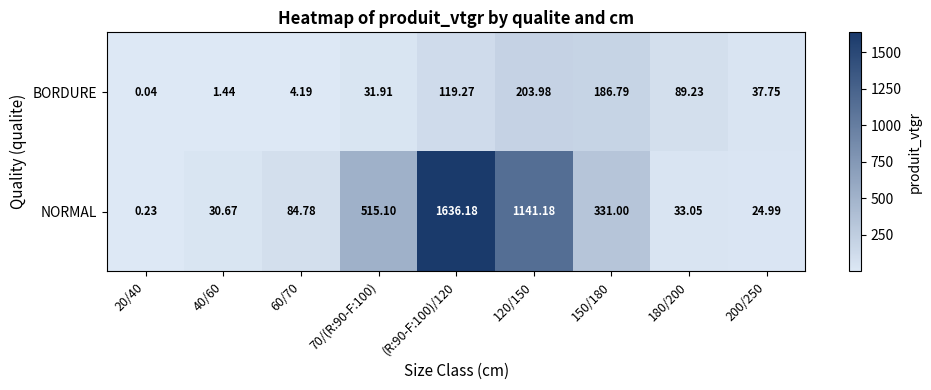

Which series has the largest total across all categories?

NORMAL